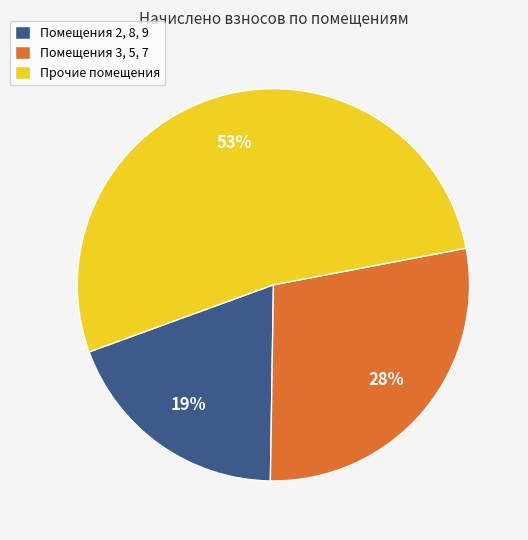

Is it true that Помещения 3, 5, 7 is 28% of the pie?

True